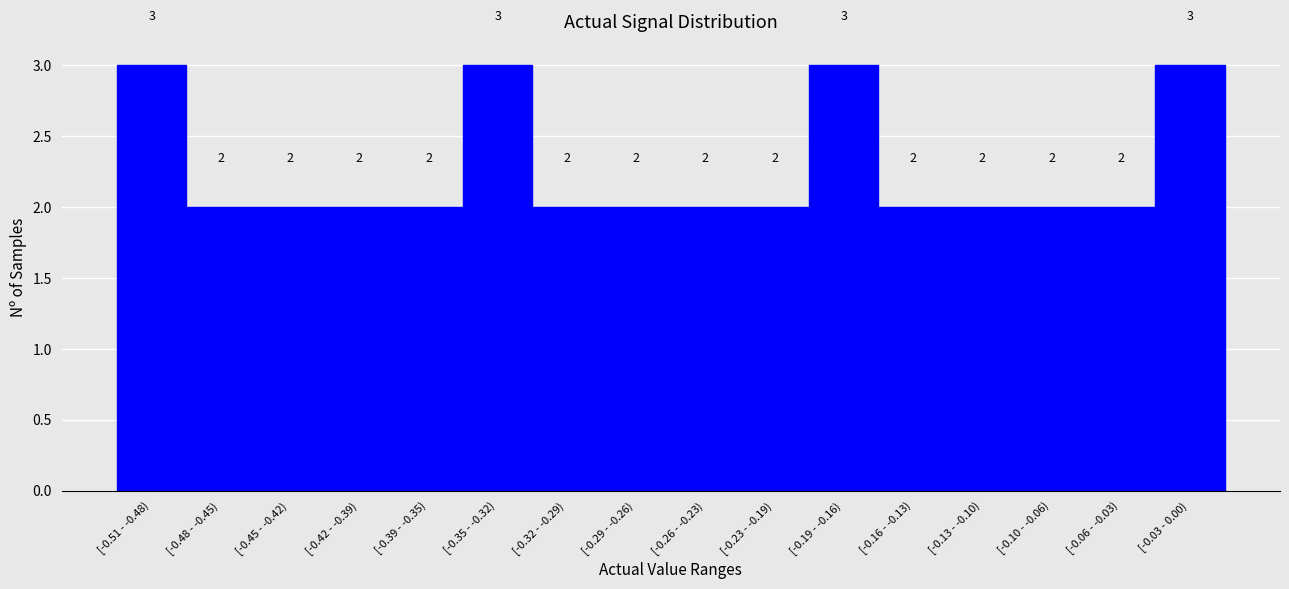

Reading right to left, what are all the values shown in this chart?

[-0.03 - 0.00)=3	[-0.06 - -0.03)=2	[-0.10 - -0.06)=2	[-0.13 - -0.10)=2	[-0.16 - -0.13)=2	[-0.19 - -0.16)=3	[-0.23 - -0.19)=2	[-0.26 - -0.23)=2	[-0.29 - -0.26)=2	[-0.32 - -0.29)=2	[-0.35 - -0.32)=3	[-0.39 - -0.35)=2	[-0.42 - -0.39)=2	[-0.45 - -0.42)=2	[-0.48 - -0.45)=2	[-0.51 - -0.48)=3